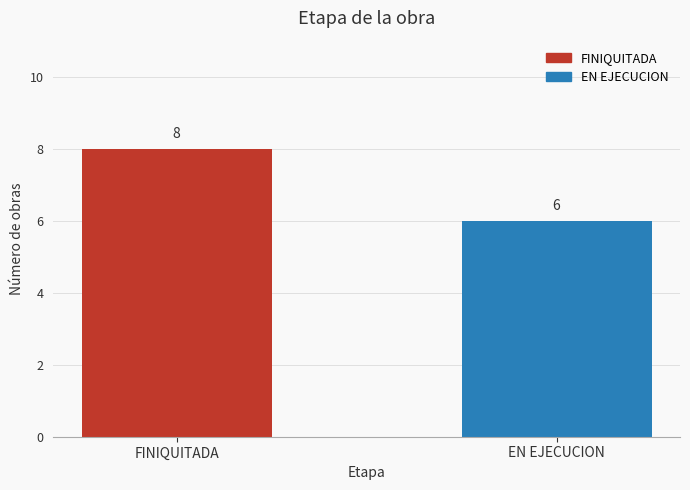

The chart shows a value of 8 at FINIQUITADA. True or false?

True